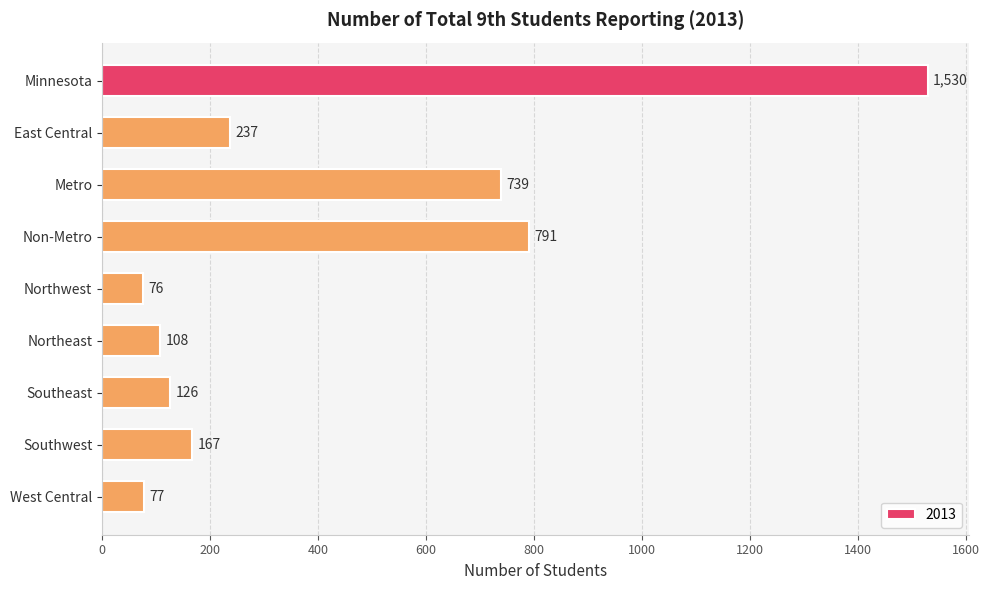

Read the value at Minnesota.

1530